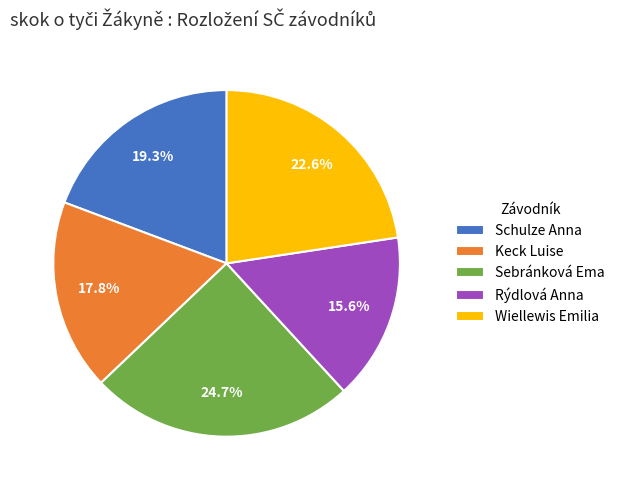

To the nearest percent, what is the difference between the largest and smallest slice percentages?

9%